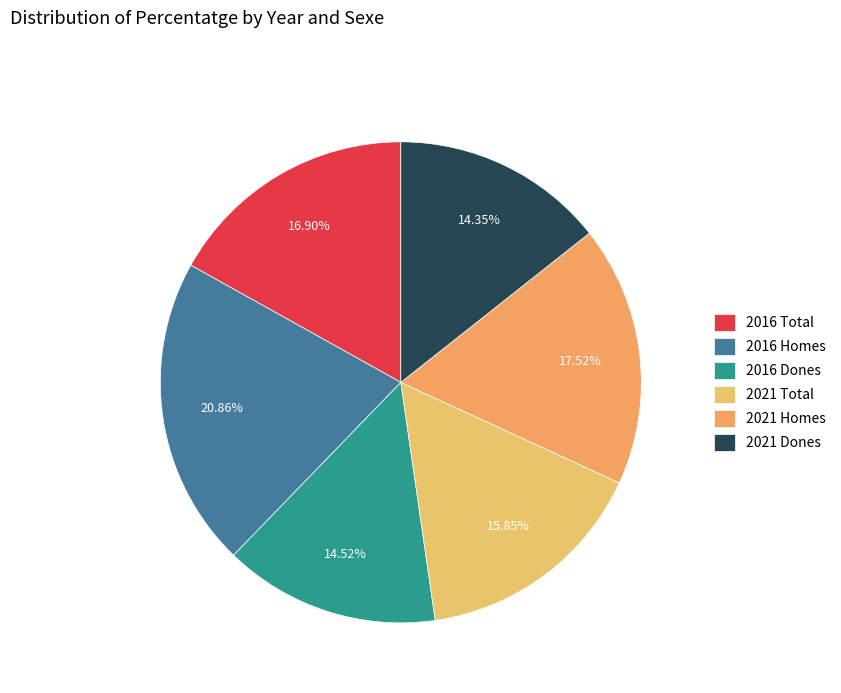

Is it true that 2016 Dones is 15% of the pie?

True